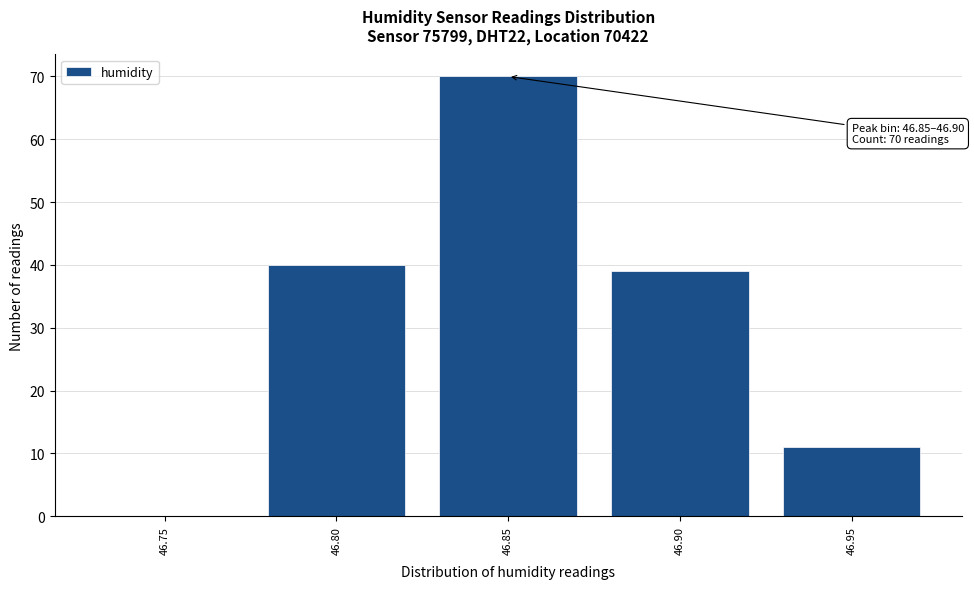

Reading left to right, list all the values displayed in this chart.

46.75=0	46.80=40	46.85=70	46.90=39	46.95=11